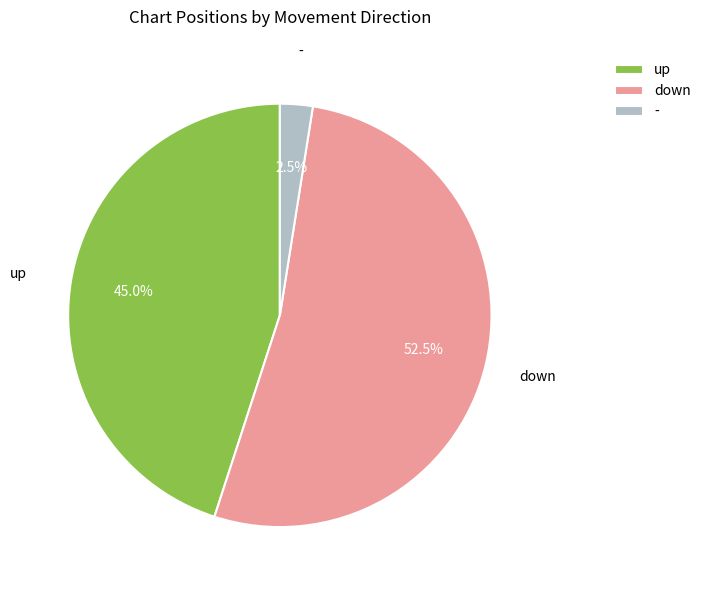

To the nearest percent, what is the average slice percentage?

33%